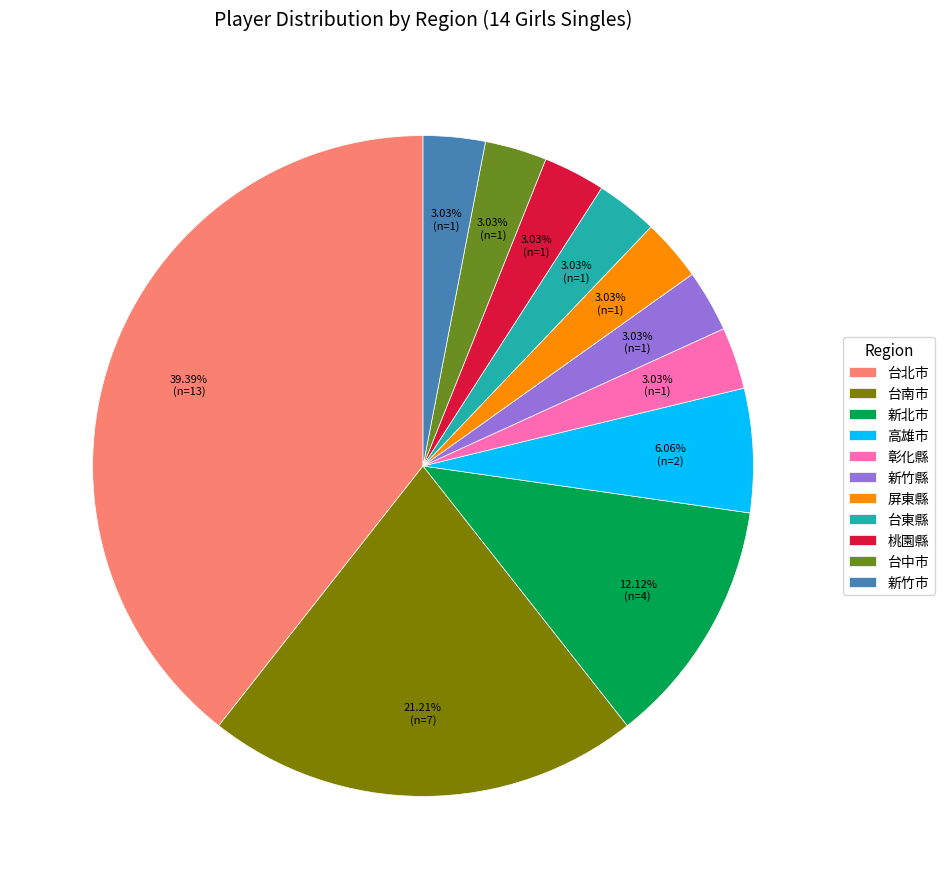

Count the number of slices in the pie.

11